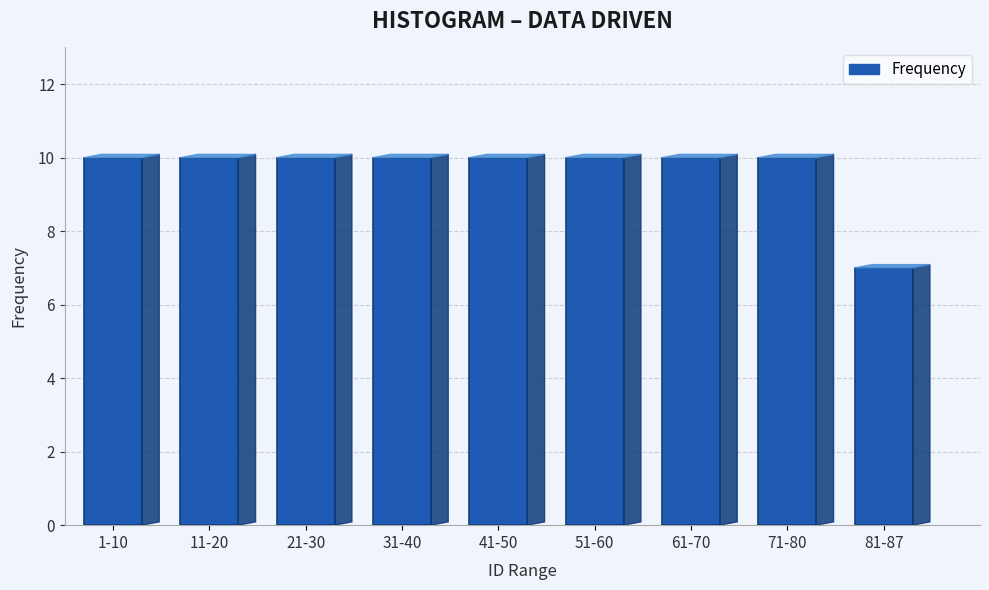

Reading left to right, list all the values displayed in this chart.

10	10	10	10	10	10	10	10	7